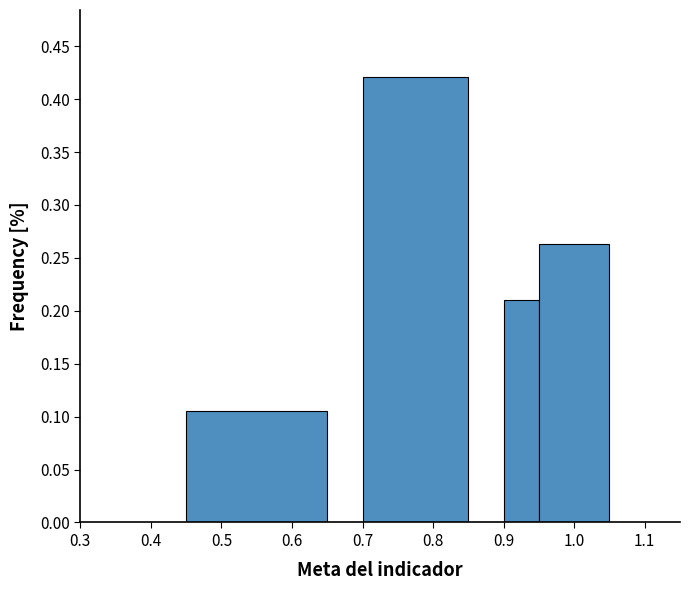

Which range on the x-axis has the tallest bar?

0.70 to 0.85